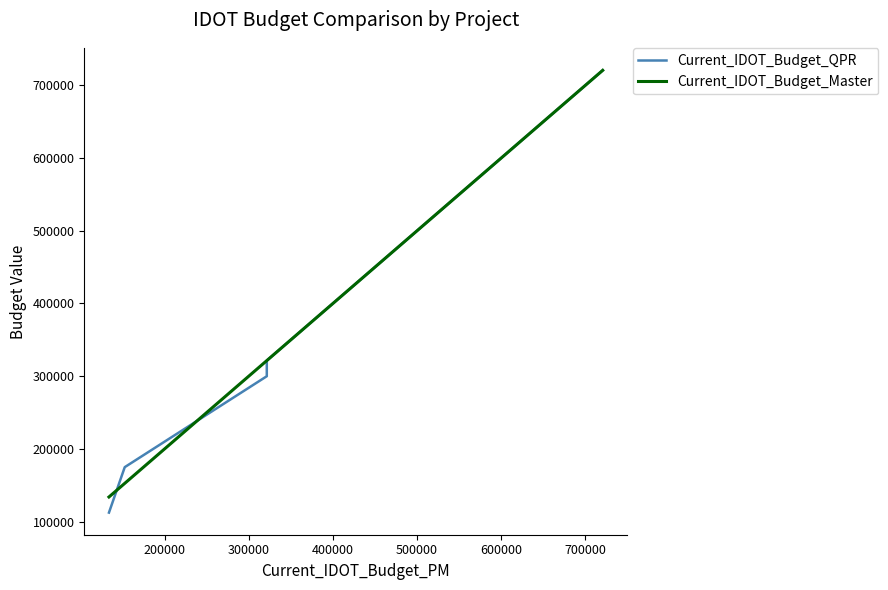

What is the minimum value shown in the chart?

112500